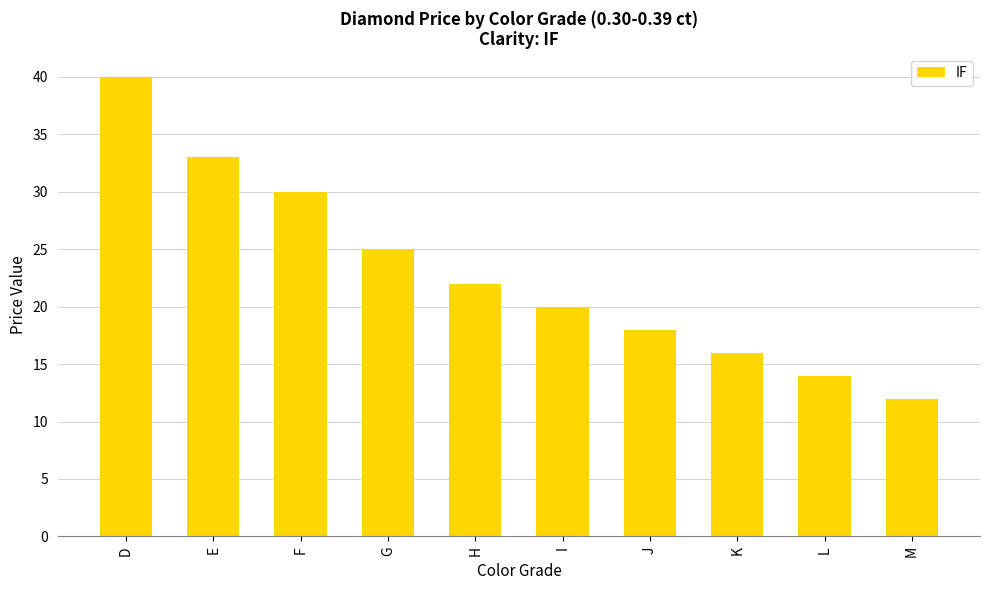

Reading left to right, what are all the values shown in this chart?

40	33	30	25	22	20	18	16	14	12